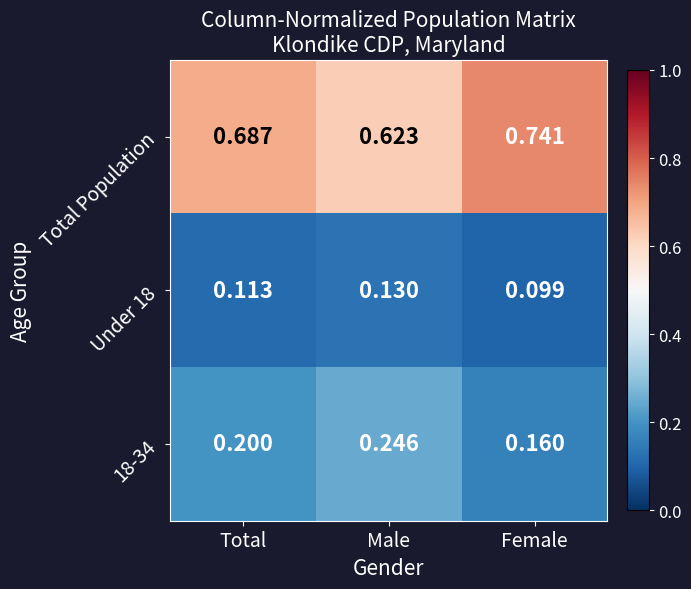

At which category does the chart reach its peak across all series?

Female